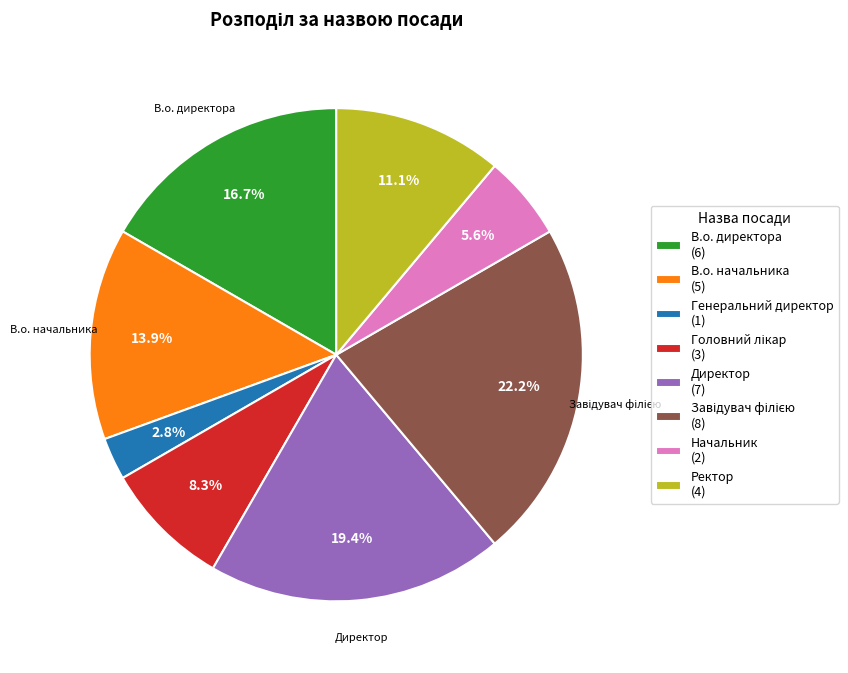

To the nearest percent, what is the difference between the largest and smallest slice percentages?

19%